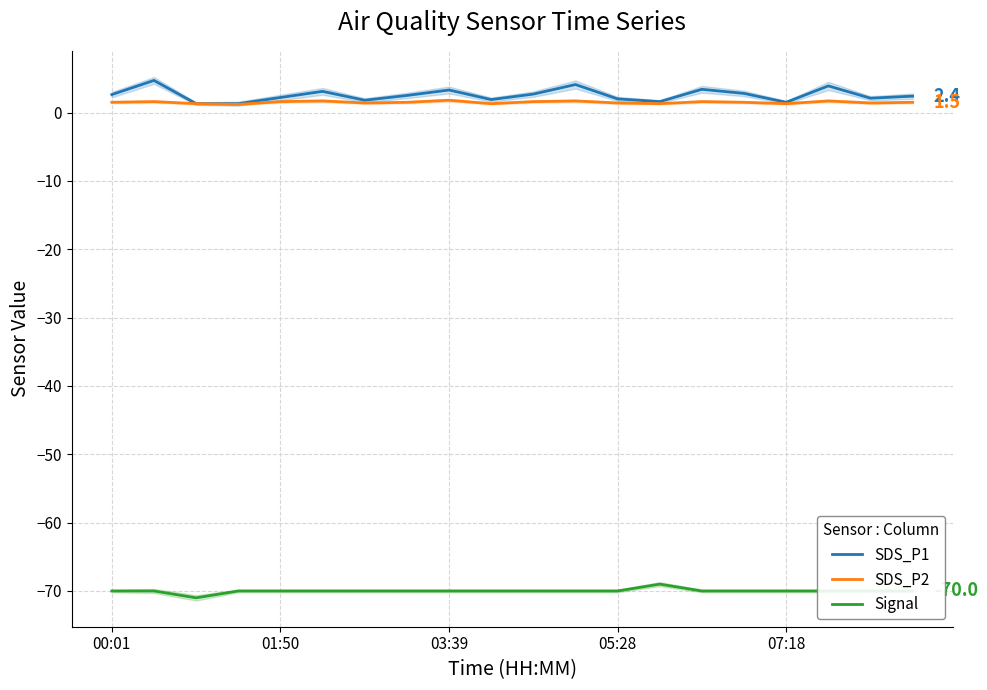

What is the highest value of the Signal series?

-69.0